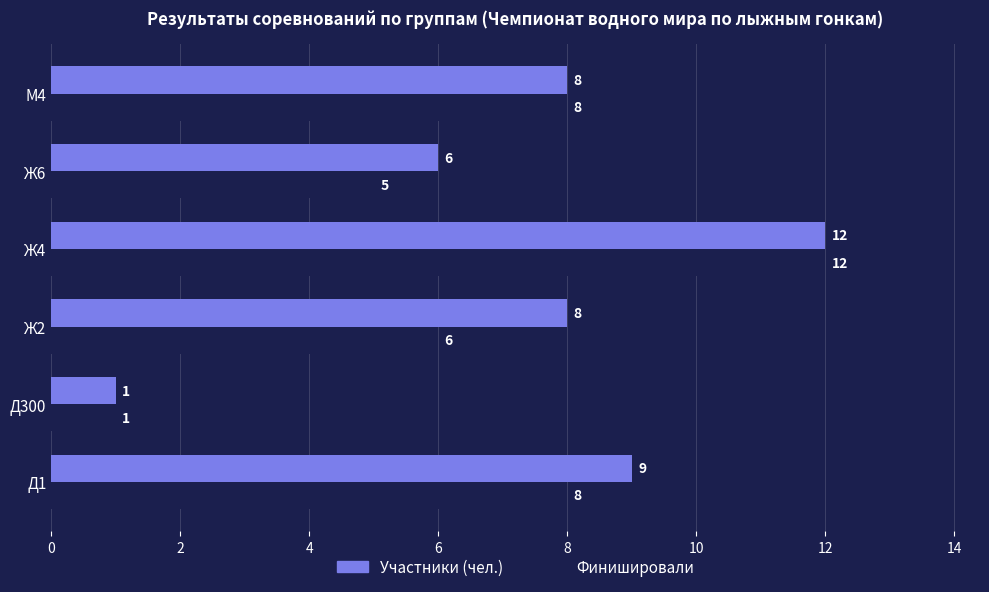

Rank the series at Д1 from highest to lowest value.

Участники (чел.), Финишировали